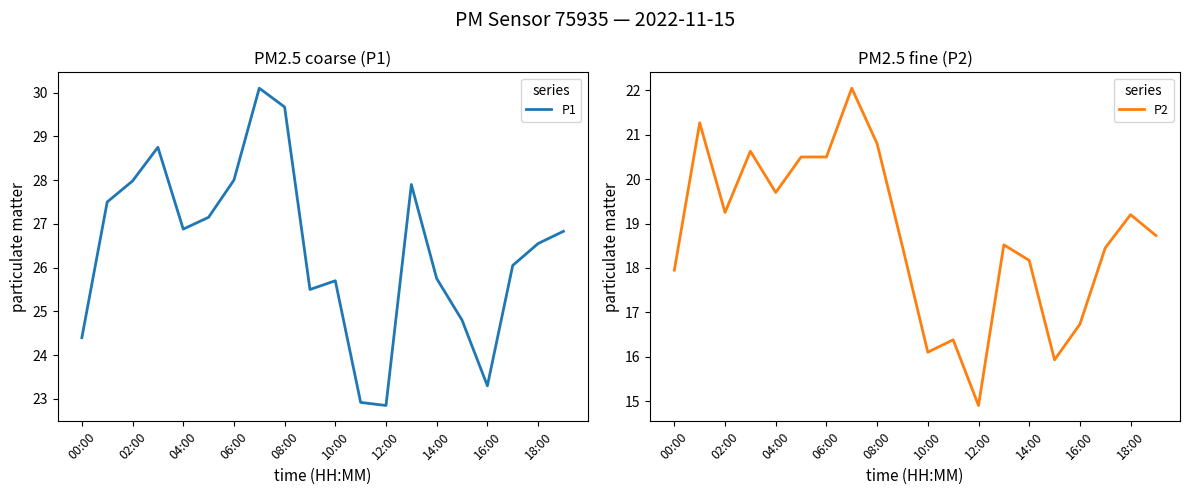

The value of P1 at 04:00 is 26.9. True or false?

True